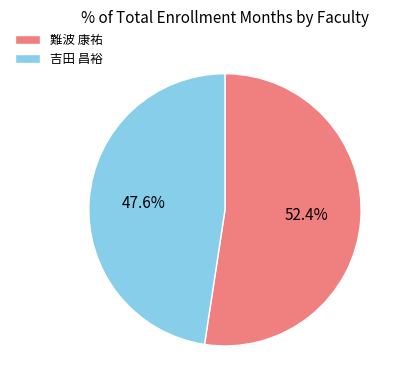

Rank the categories by value from highest to lowest.

難波 康祐, 吉田 昌裕